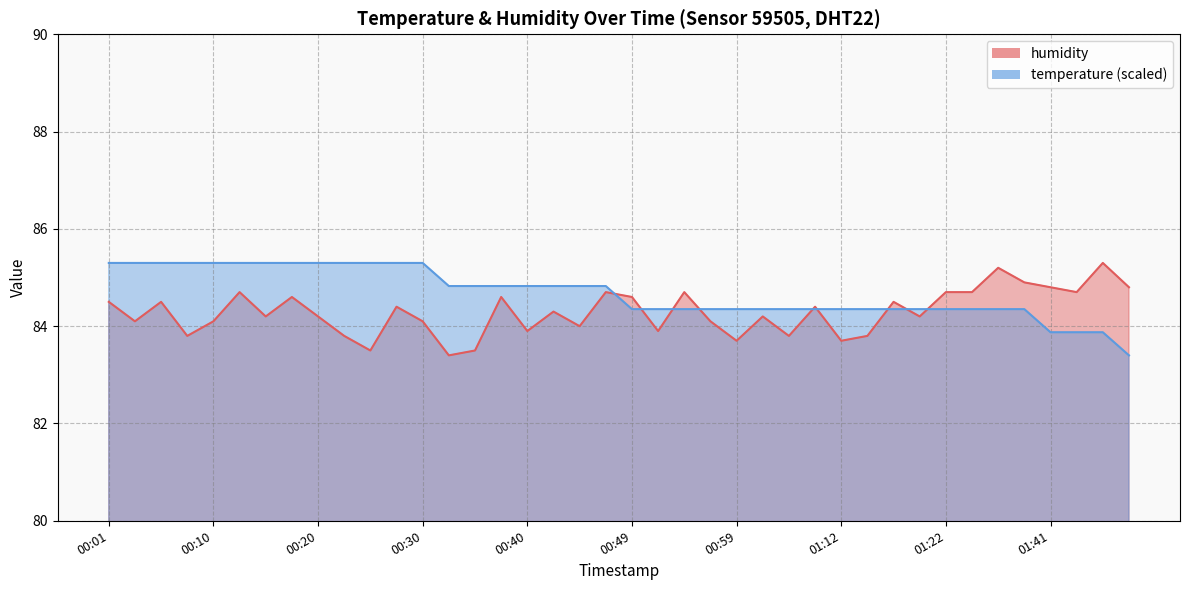

Which series has the largest total across all categories?

temperature